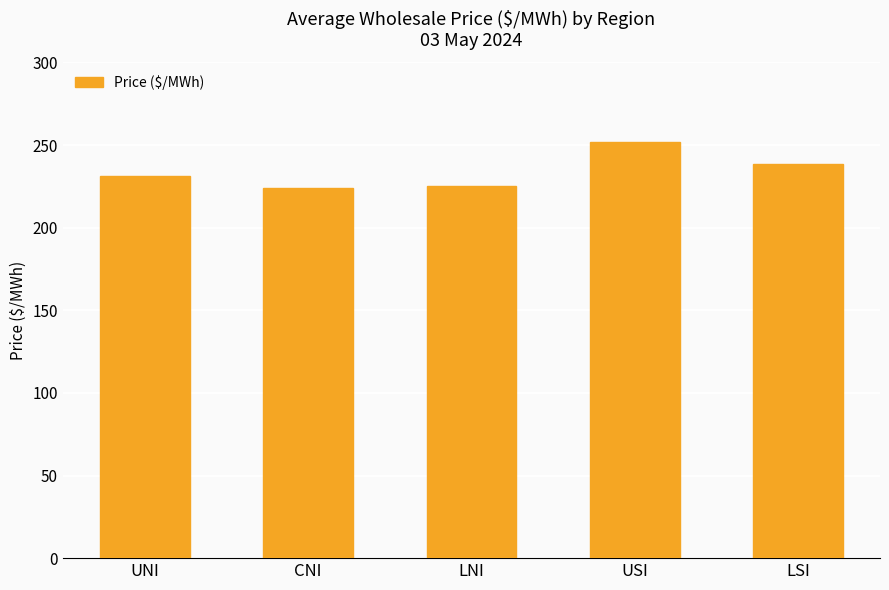

What is the label of the 5th bar from the left?

LSI